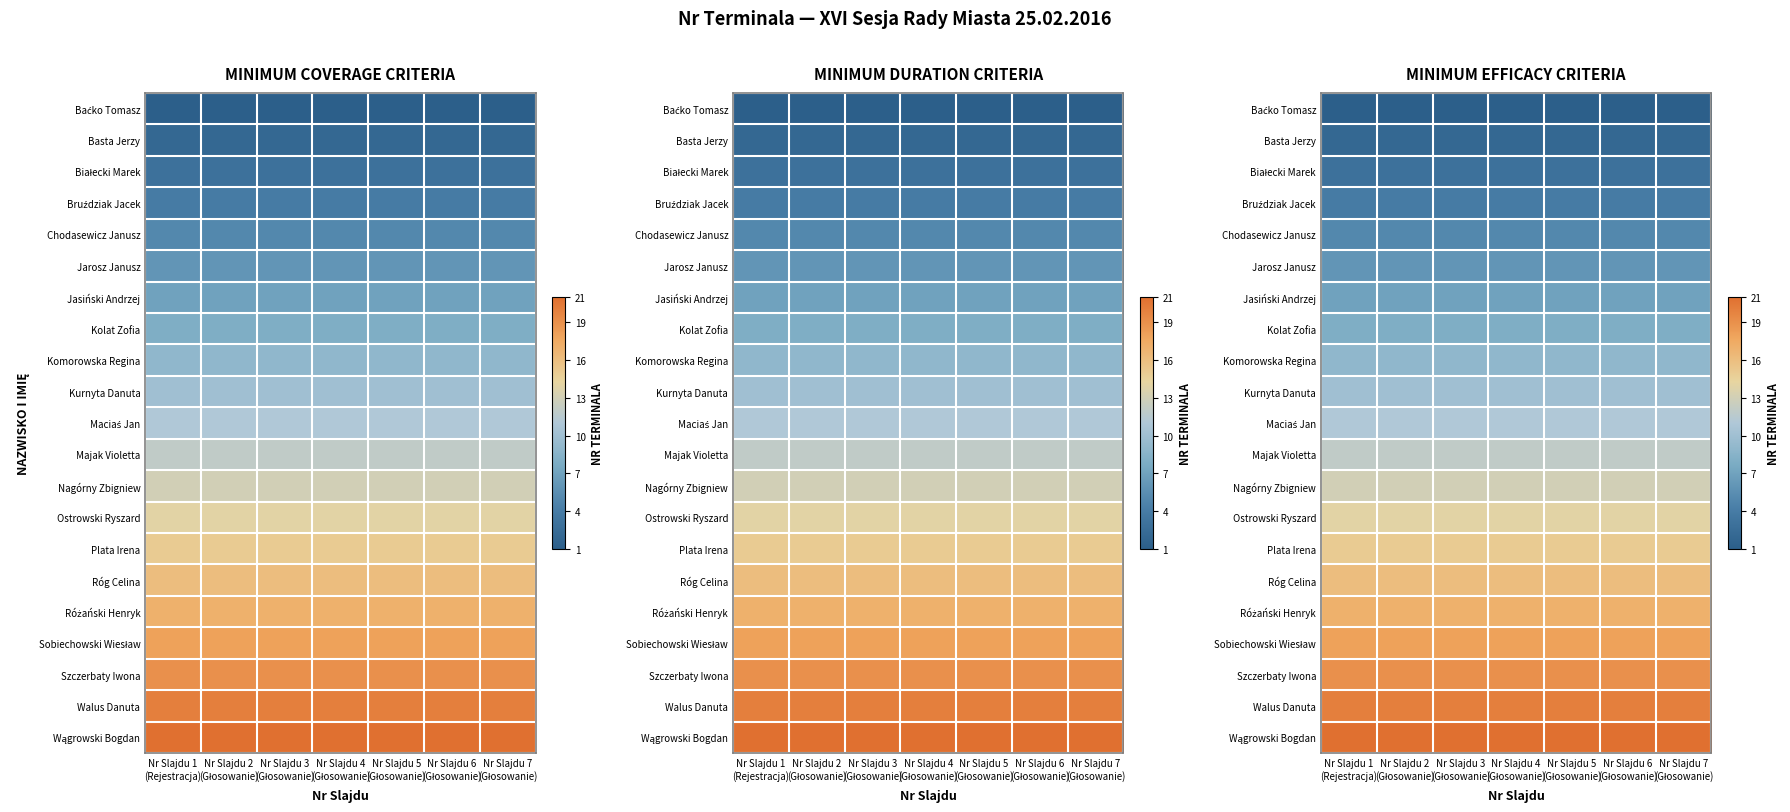

Which series has the largest total across all categories?

Wągrowski Bogdan